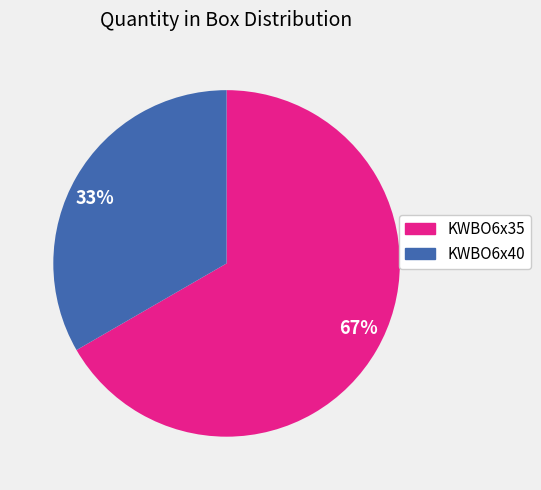

What is the majority slice?

67%